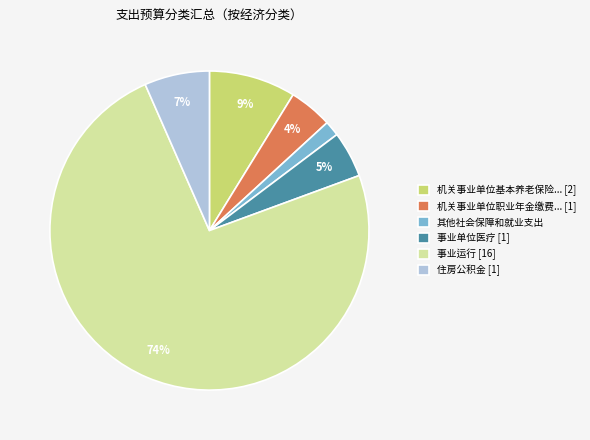

What percentage is the 其他社会保障和就业支出 slice, to the nearest percent?

2%